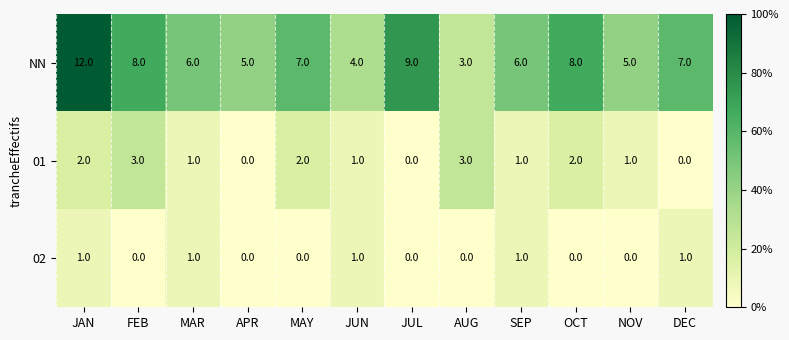

What is the maximum value shown in the chart?

12